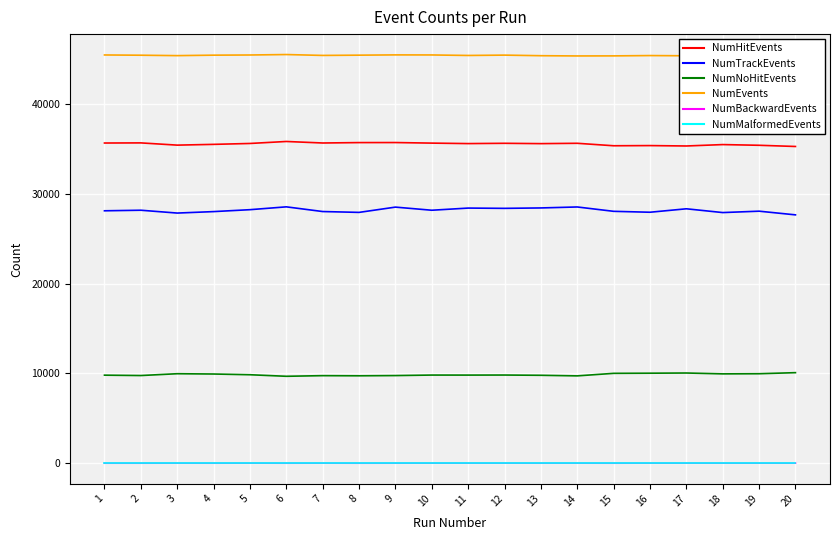

Which series has the largest total across all categories?

NumEvents